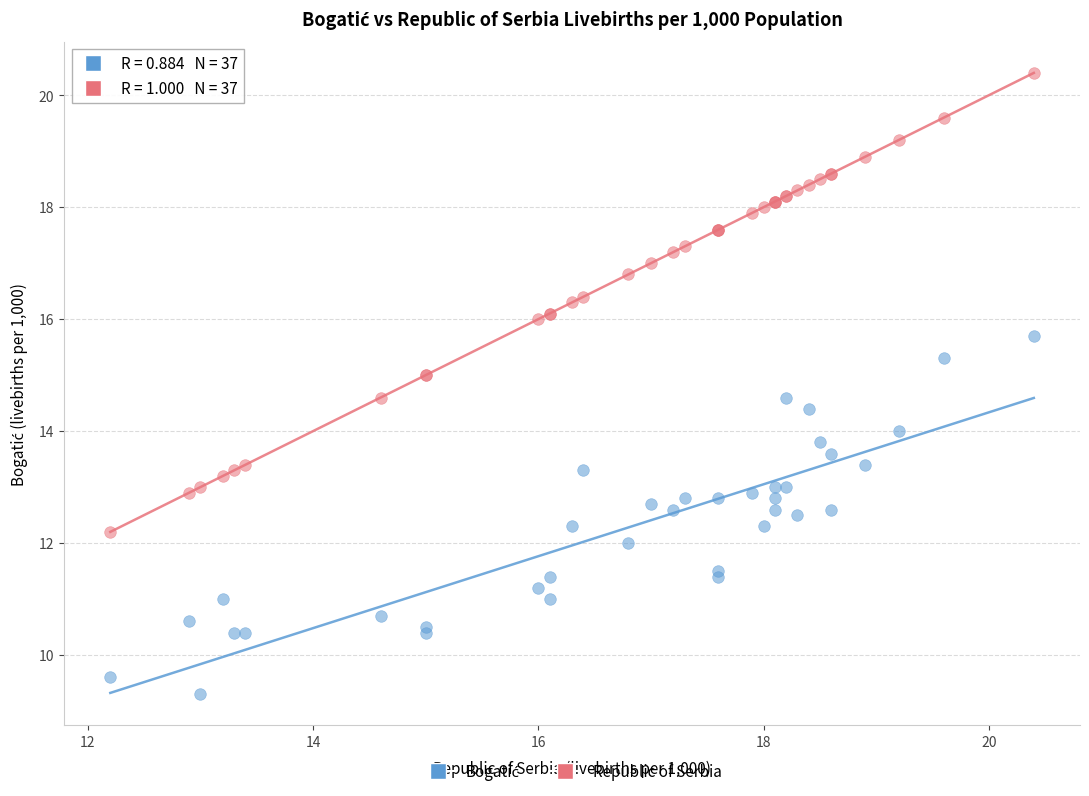

Which series reaches the maximum Y coordinate?

Republic of Serbia